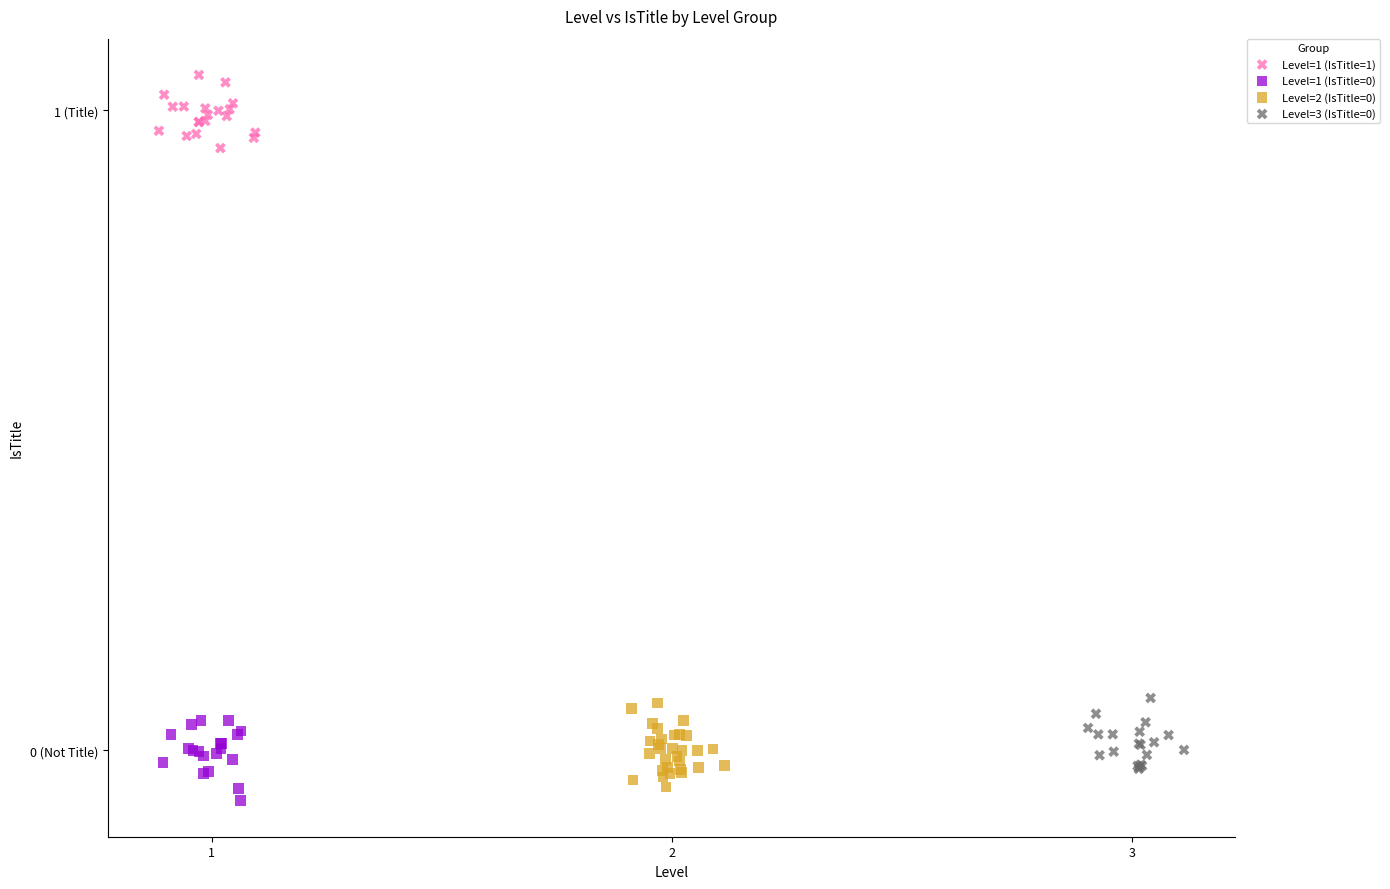

Which series reaches the maximum Y coordinate?

Level=1 (IsTitle=1)